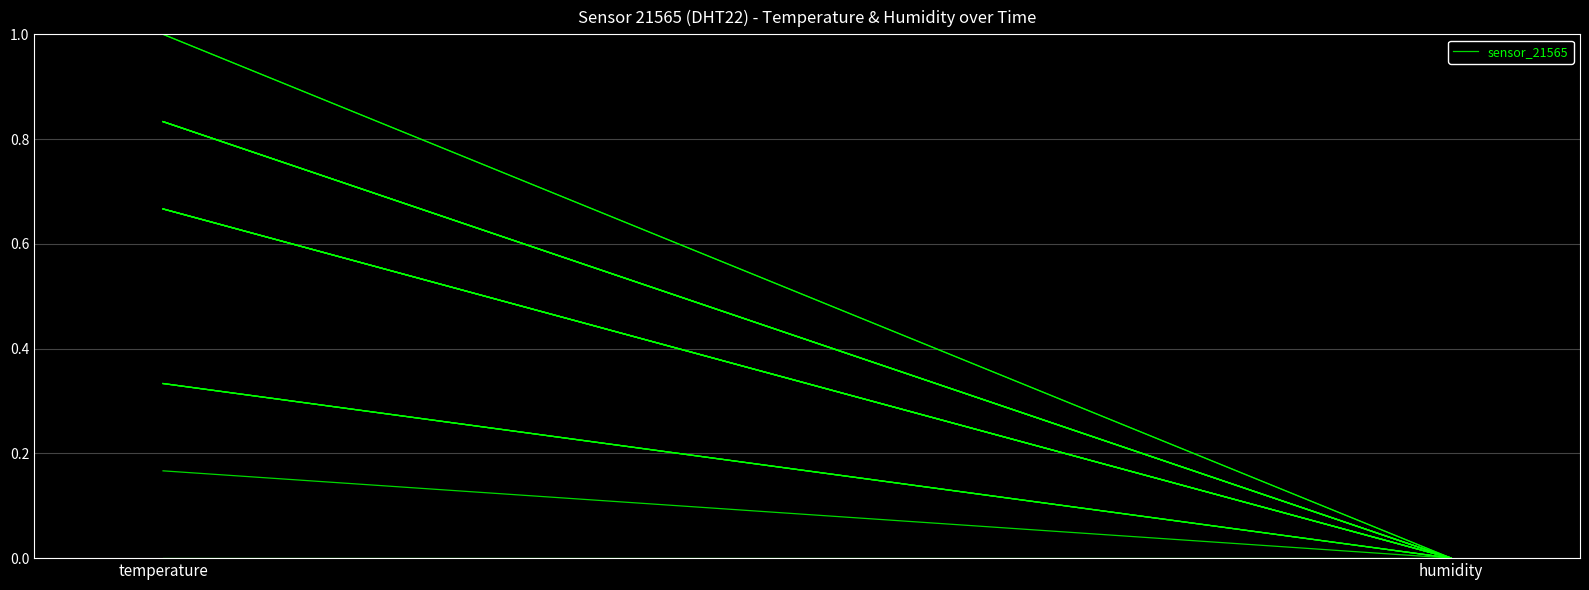

What is the difference between the values at humidity and temperature?

0.7